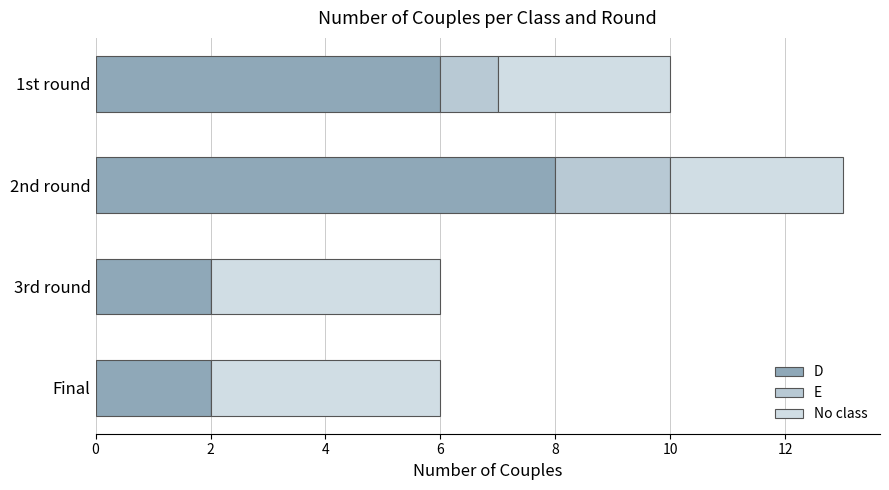

Reading left to right, transcribe all the data shown in this chart.

D: 0=2	2=2	4=8	6=6
E: 0=0	2=0	4=2	6=1
No class: 0=4	2=4	4=3	6=3